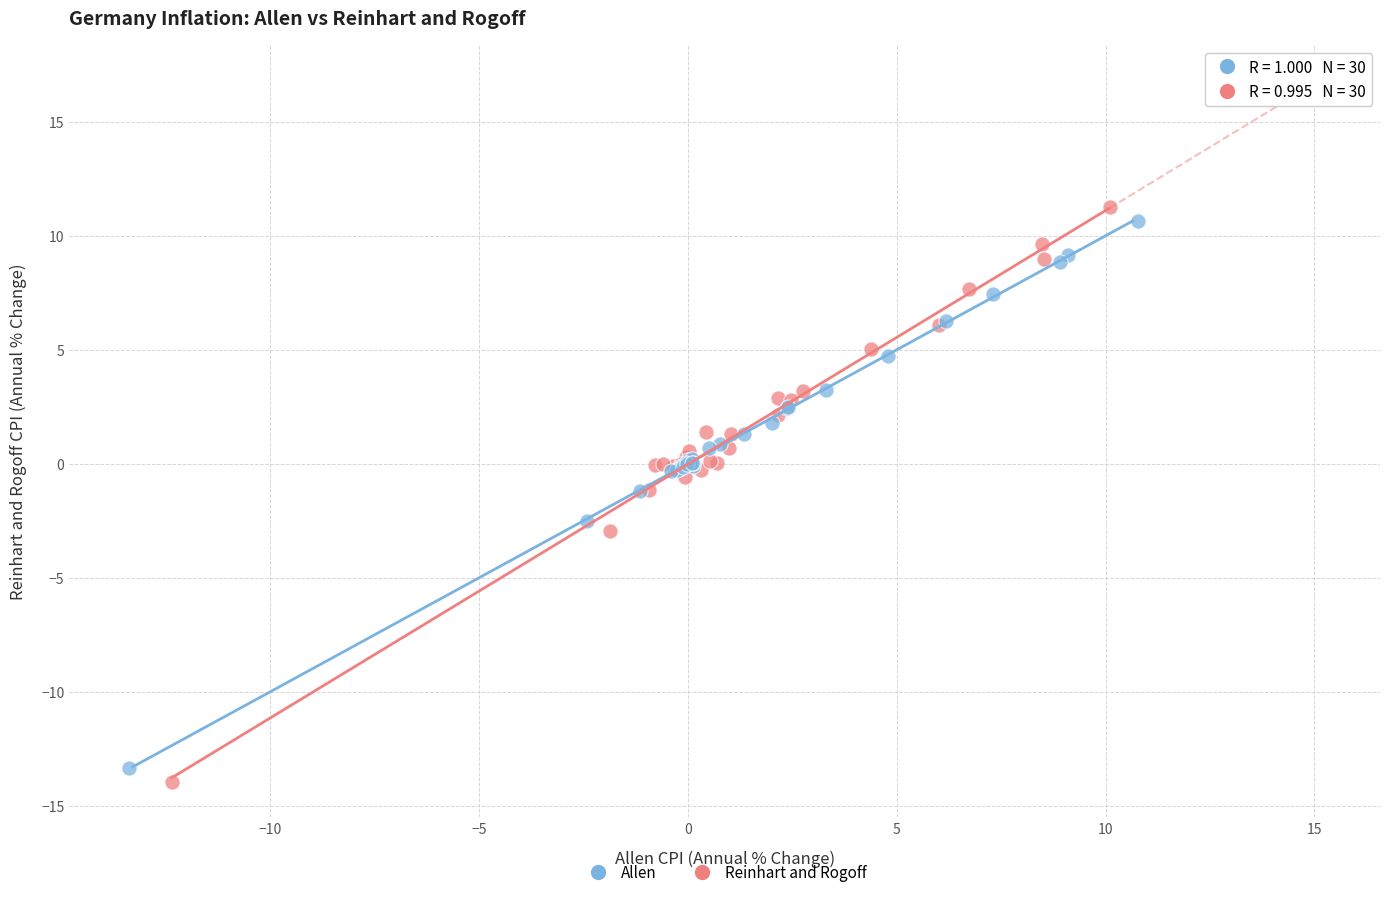

Which series has the widest spread of Y values?

Reinhart and Rogoff